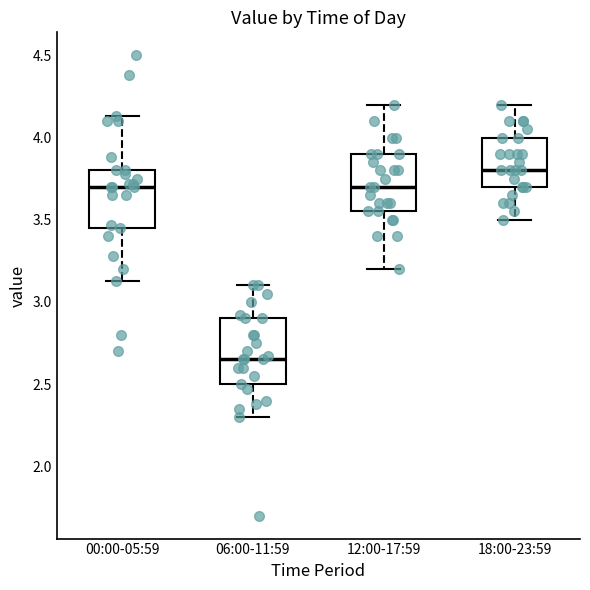

Reading left to right, read every box against the y-axis: the position of its median line, the range the box covers, and the ends of its whiskers. The values are not printed on the chart, so give them approximately, as read against the axis.

00:00-05:59: median 3.70, box 3.45 to 3.80, whiskers 3.15 to 4.15
06:00-11:59: median 2.65, box 2.50 to 2.90, whiskers 2.30 to 3.10
12:00-17:59: median 3.70, box 3.55 to 3.90, whiskers 3.20 to 4.20
18:00-23:59: median 3.80, box 3.70 to 4.00, whiskers 3.50 to 4.20